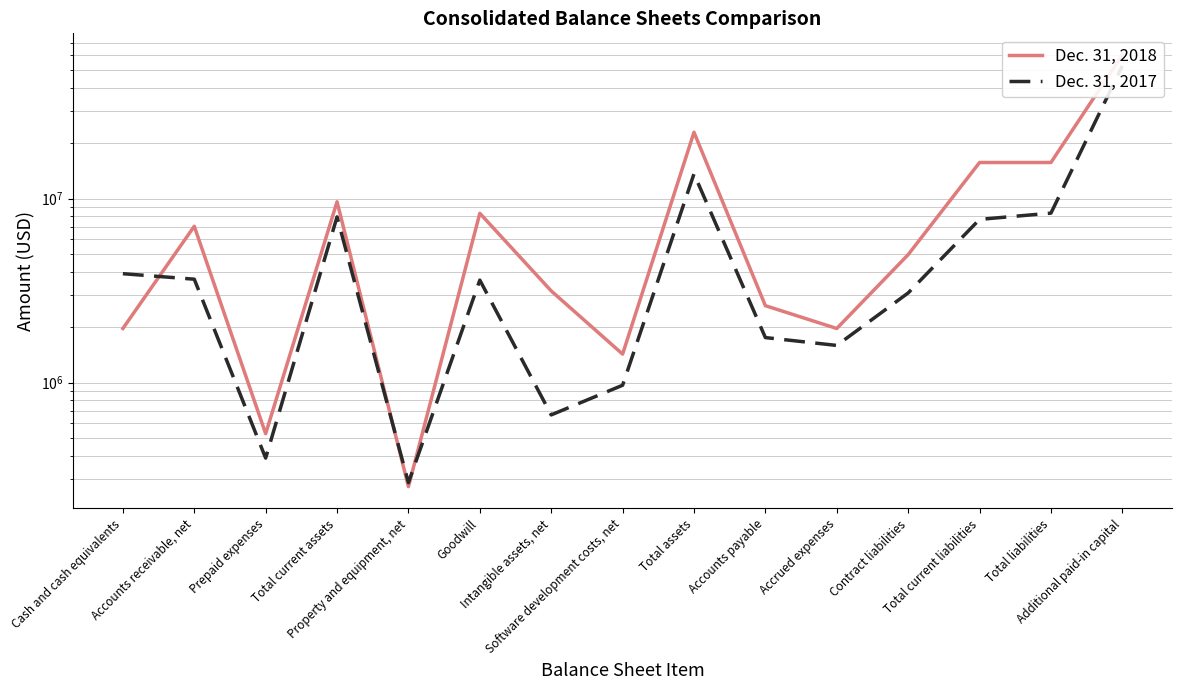

Which series has the largest total across all categories?

Dec. 31, 2018